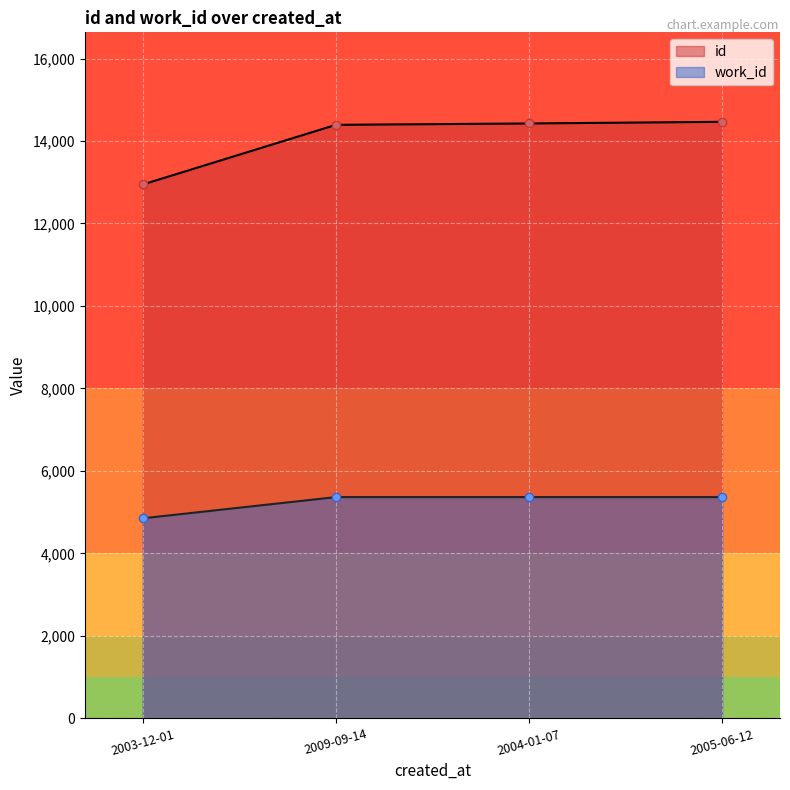

Is it true that id equals 4994 at 2003-12-01?

False